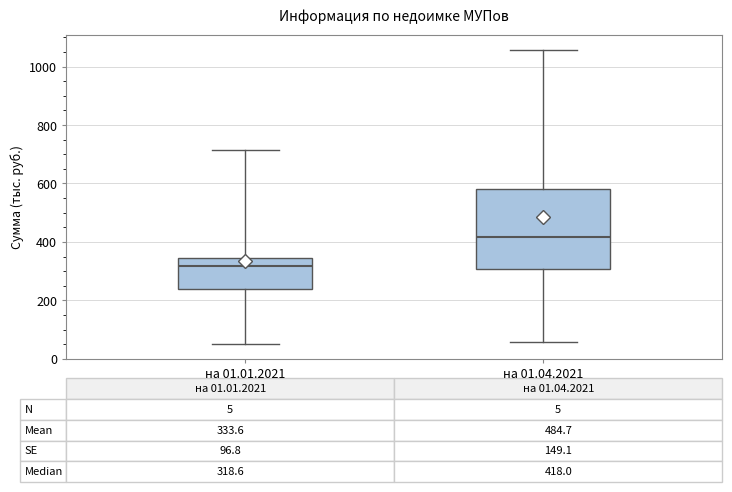

Which box has the highest median line?

на 01.04.2021